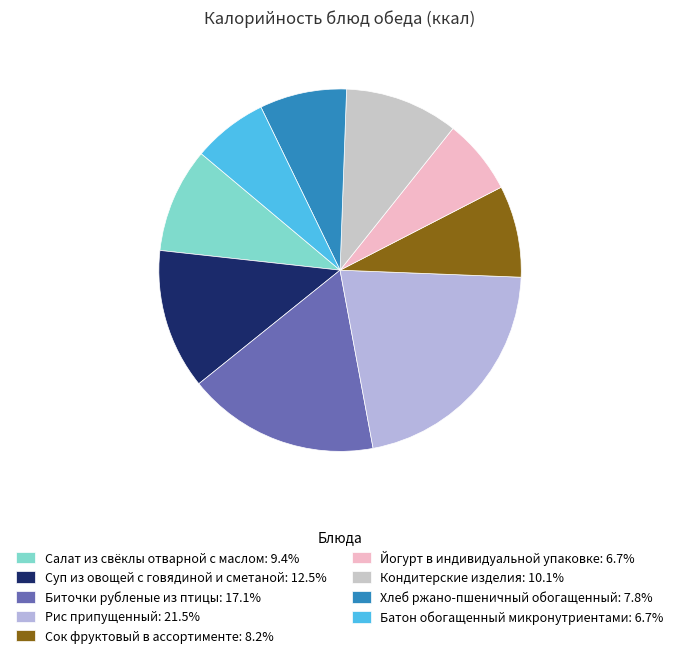

How many segments does this pie chart have?

9